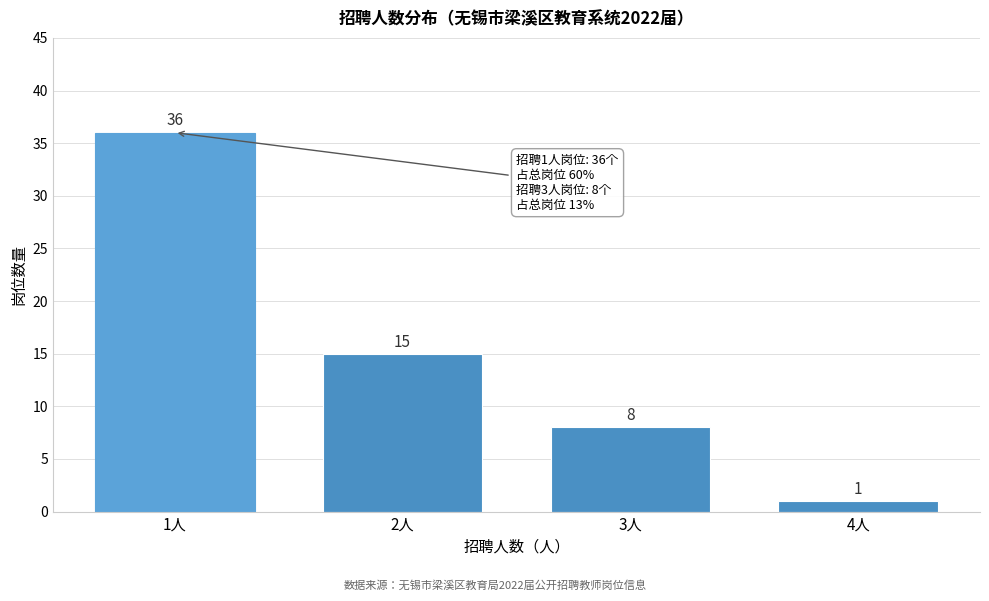

Reading left to right, what are all the values shown in this chart?

1人=36	2人=15	3人=8	4人=1